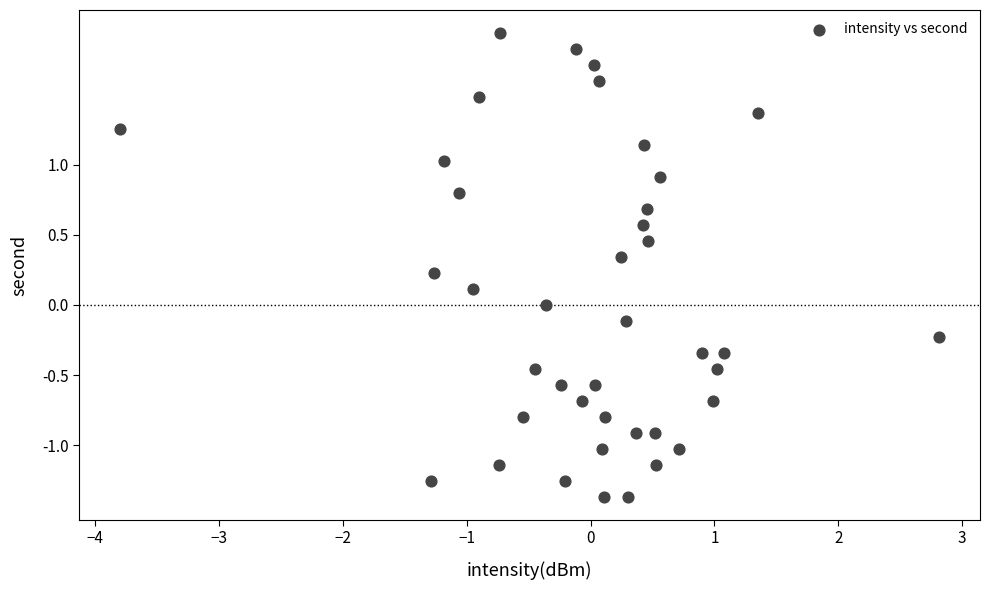

What is the range of Y values (max minus min)?

3.3